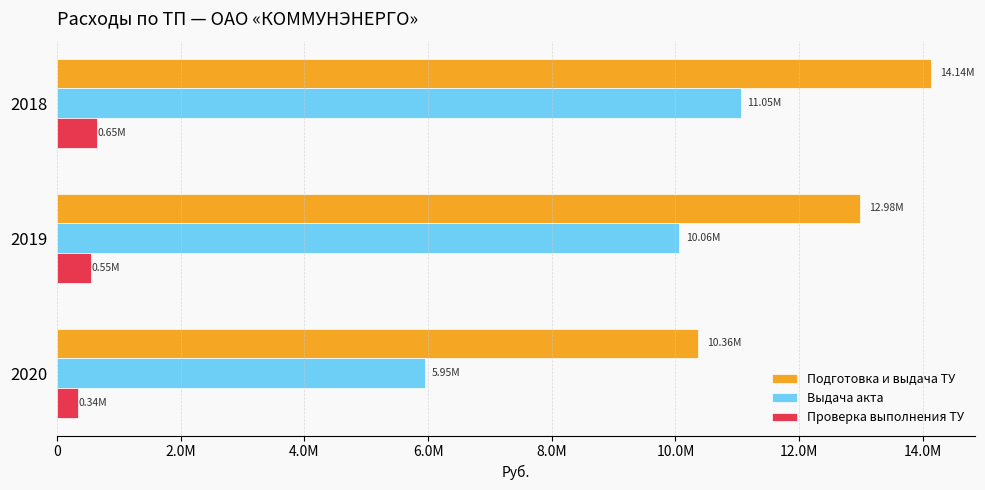

What are all the series names shown in the legend?

Подготовка и выдача ТУ, Выдача акта, Проверка выполнения ТУ